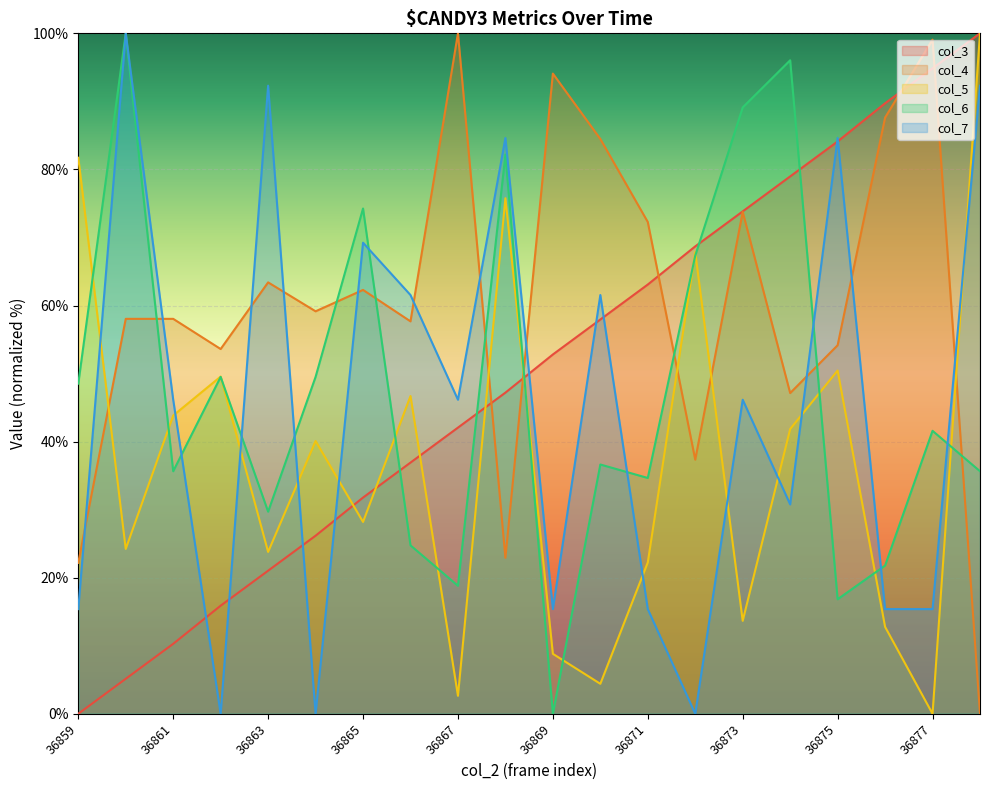

How many intersections are there between col_3 and col_6?

5